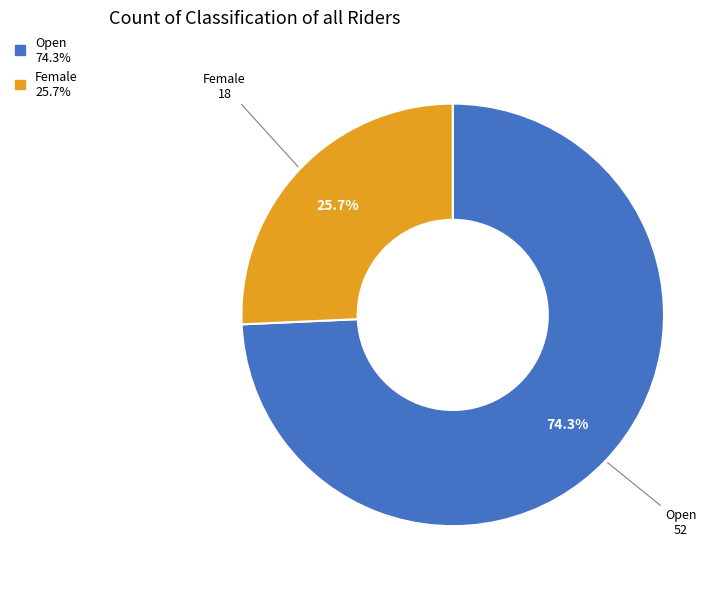

True or false: Female accounts for 26% of the total.

True